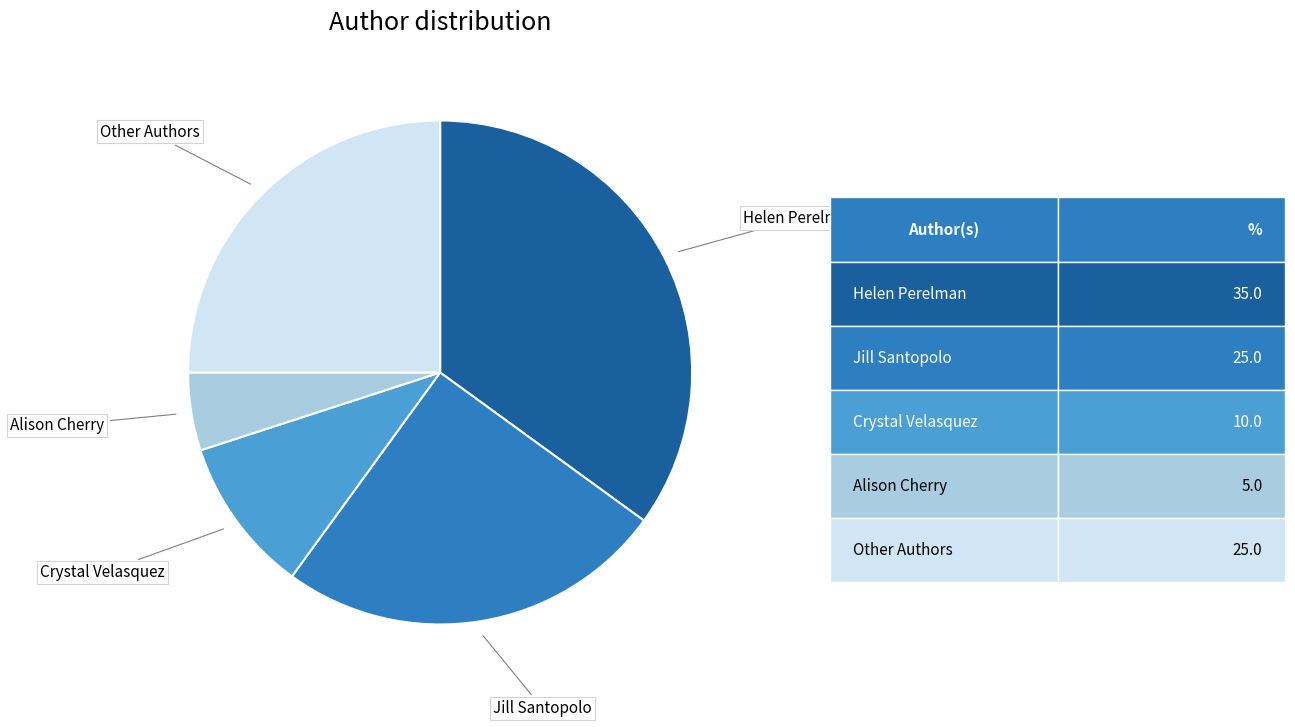

The Crystal Velasquez slice represents 10% of the pie. True or false?

True